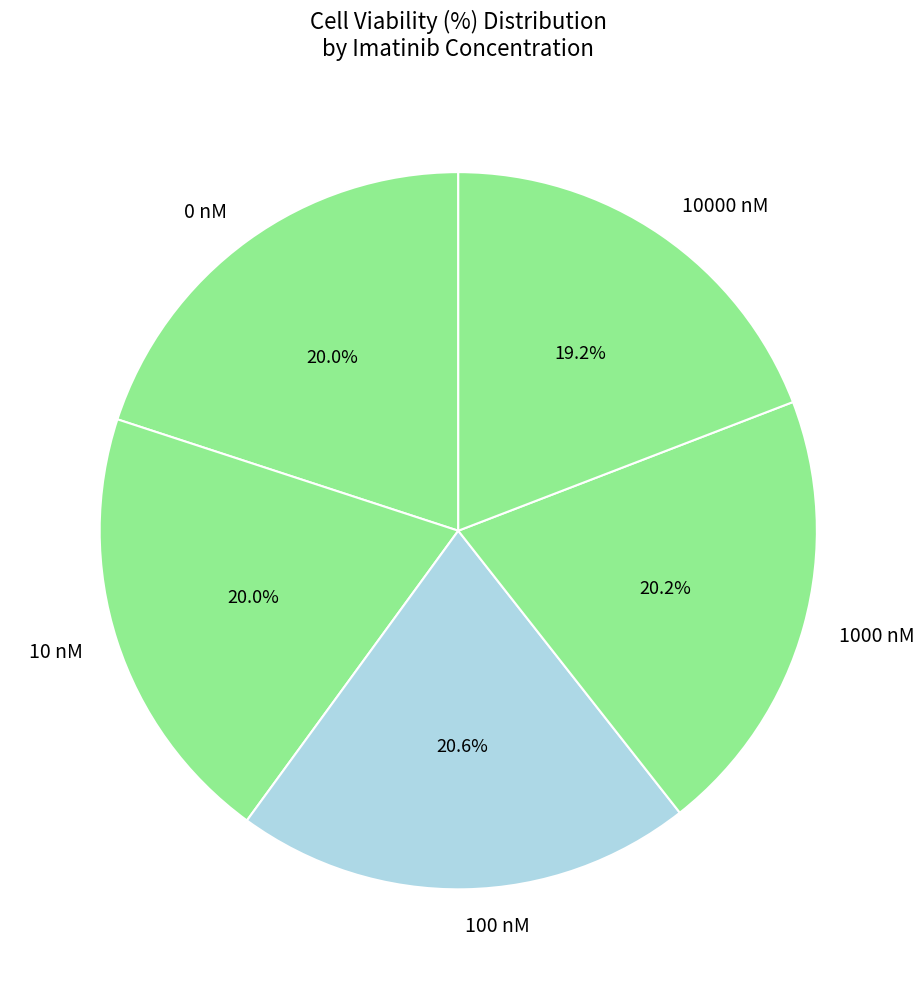

To the nearest percent, what percentage of the pie is 1000 nM?

20%